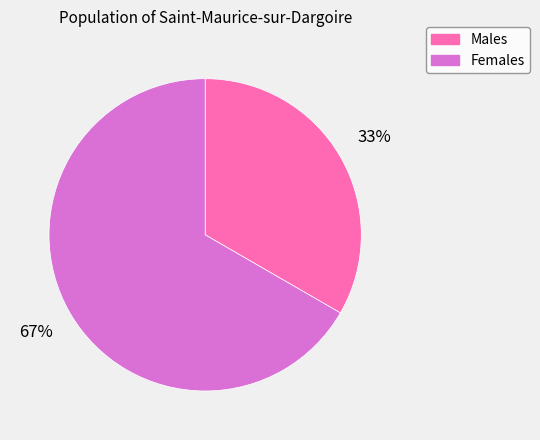

Does any single category account for the majority?

Yes